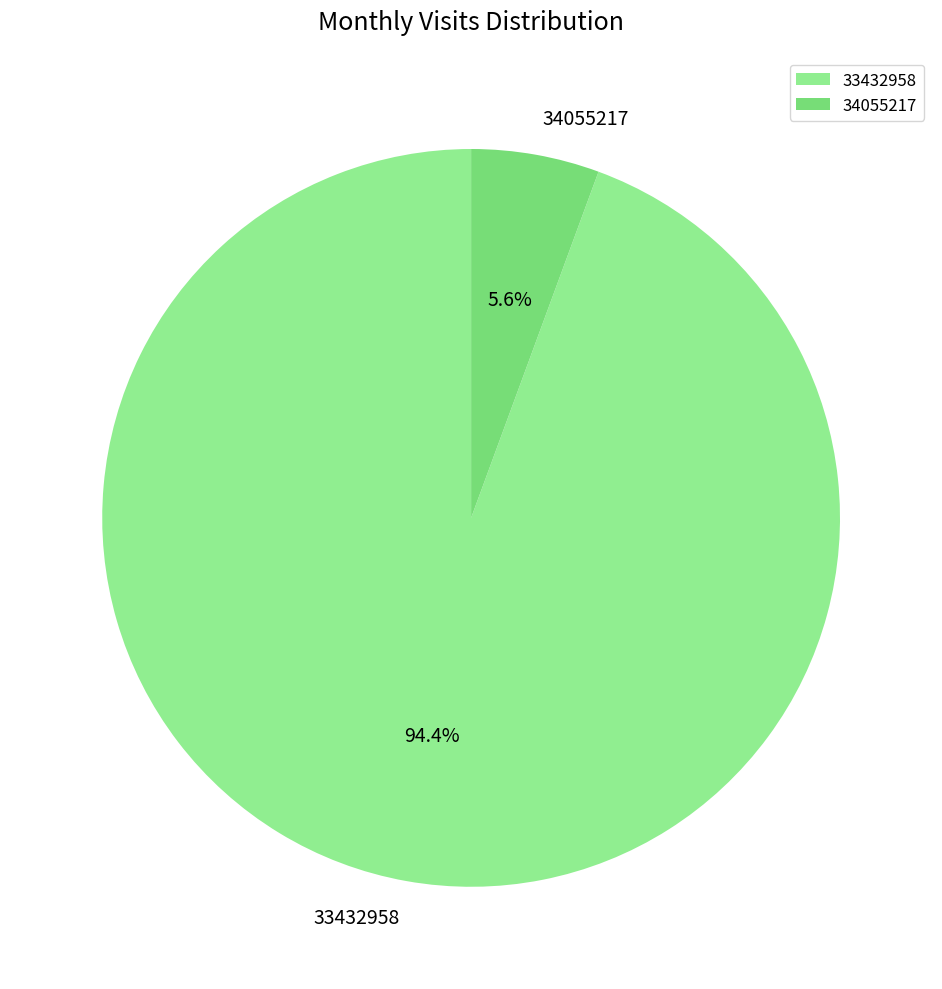

Which has a higher value, 33432958 or 34055217?

33432958